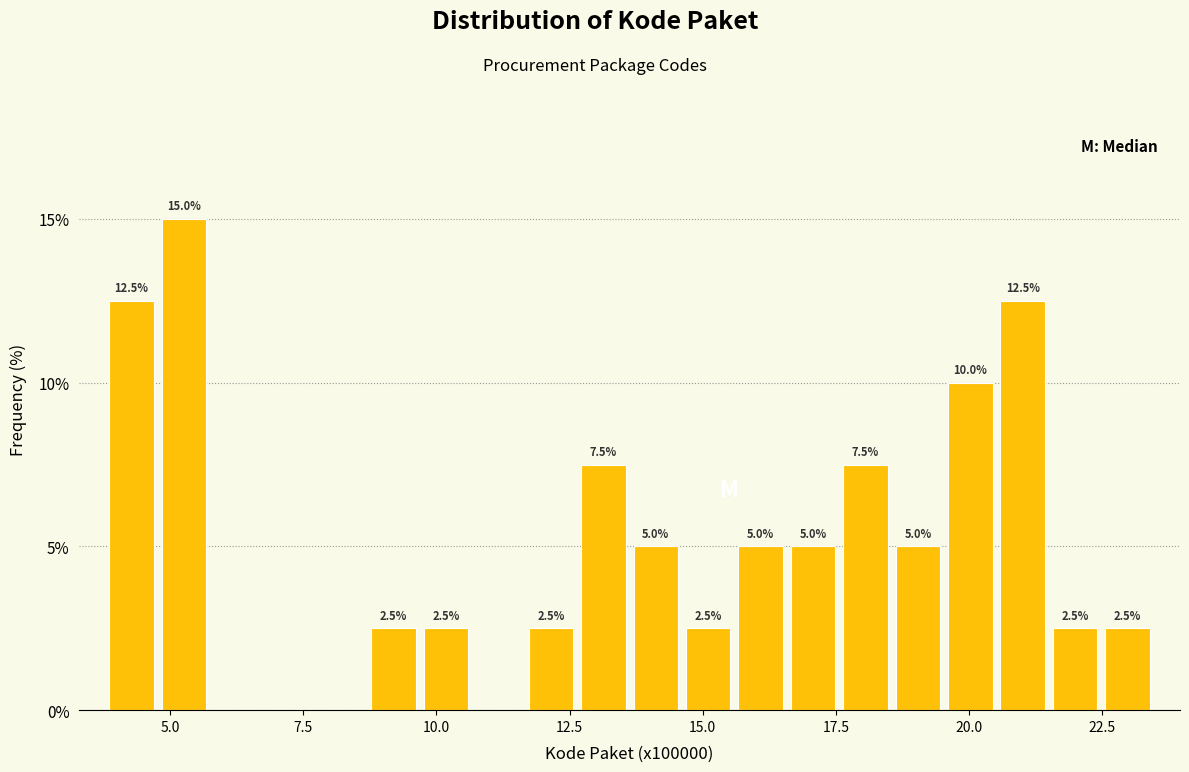

Around what value on the x-axis is the tallest bar? Give the approximate position of its centre, as read against the axis.

5.5